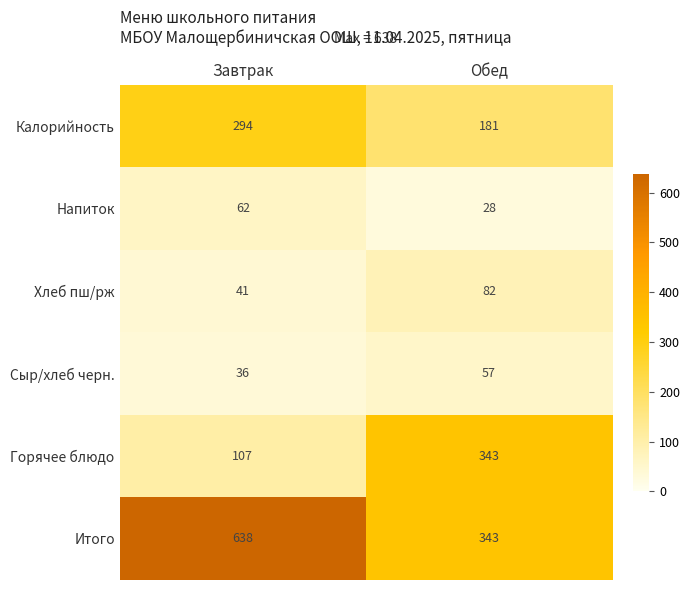

Reading left to right, extract all data points from this chart.

Калорийность: 294	181
Напиток: 62	28
Хлеб пш/рж: 41	82
Сыр/хлеб черн.: 36	57
Горячее блюдо: 107	343
Итого: 638	343